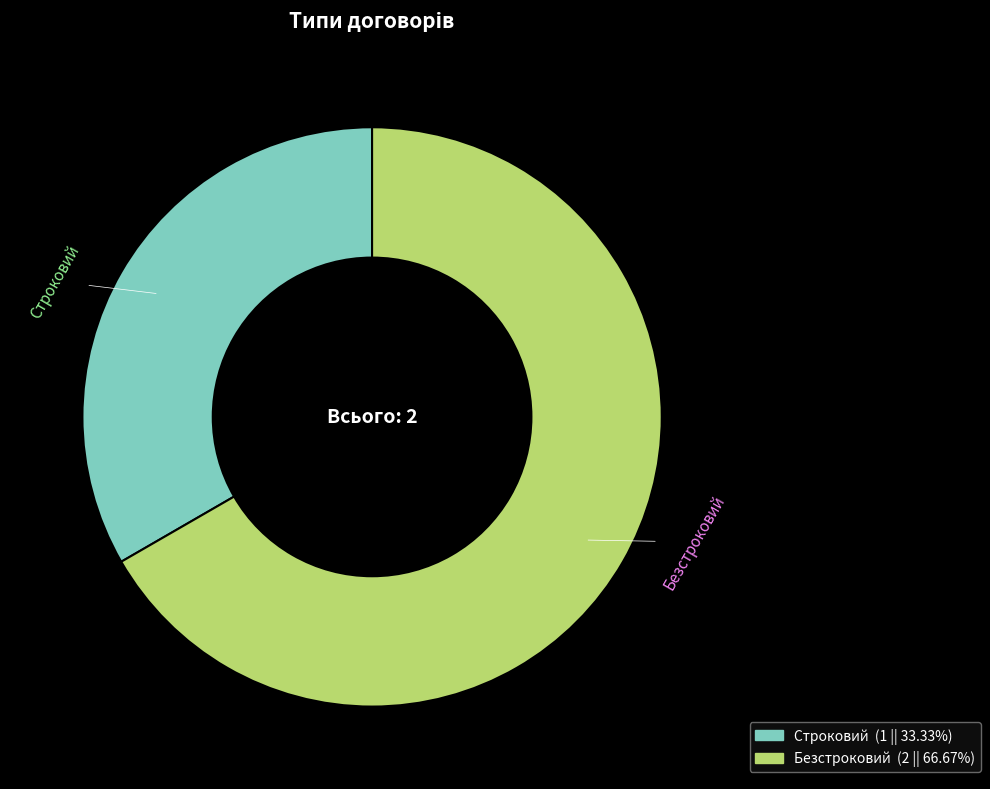

How many segments does this pie chart have?

2